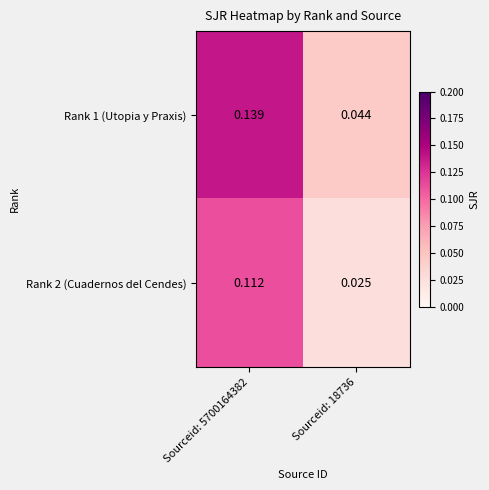

Is the value of Rank 1 (Utopia y Praxis) at Sourceid: 5700164382 greater than the value of Rank 2 (Cuadernos del Cendes) at Sourceid: 18736?

Yes